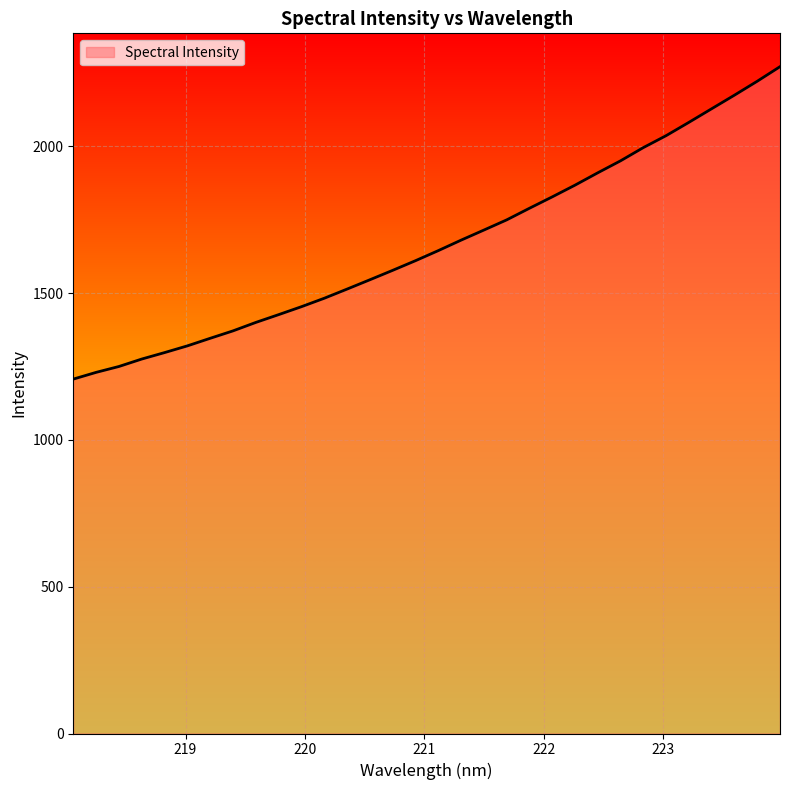

What is the smallest value displayed?

1207.0